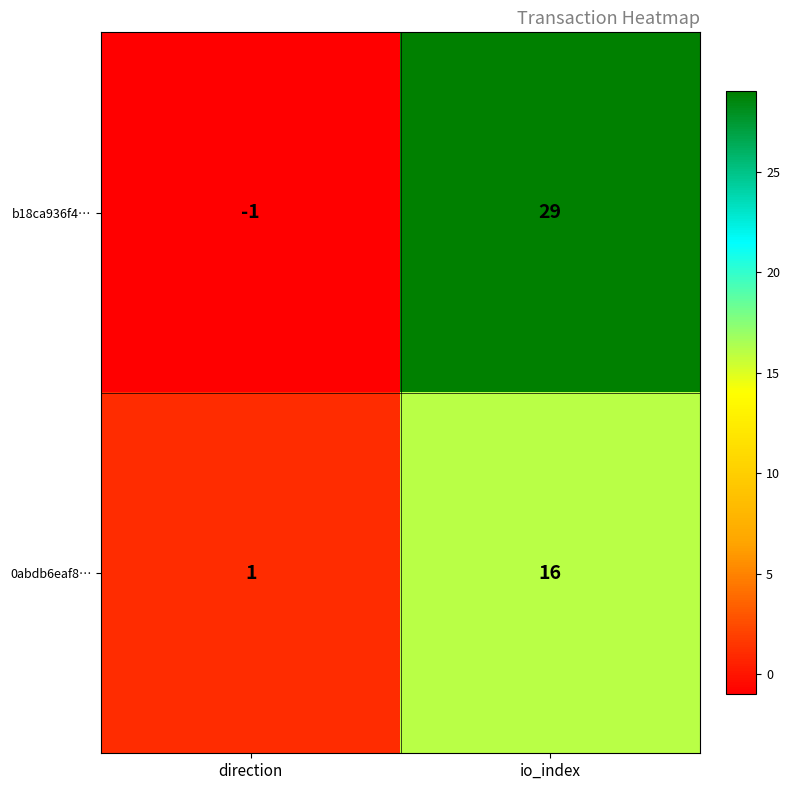

Rank the series at io_index from lowest to highest value.

0abdb6eaf8…, b18ca936f4…